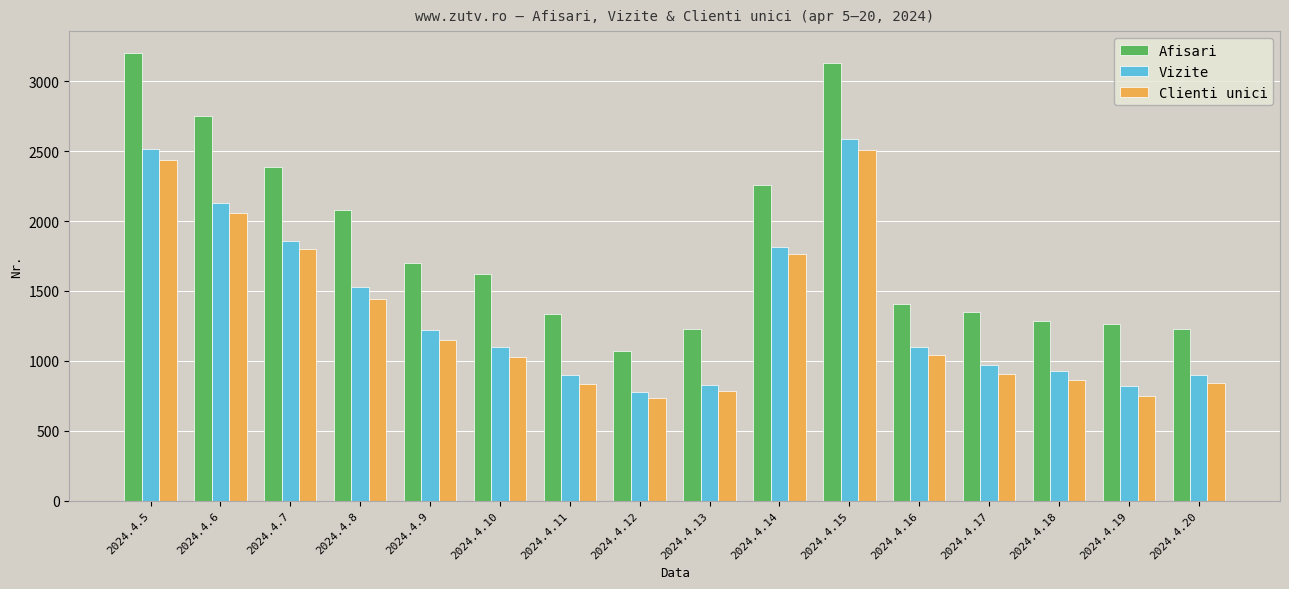

Read the Afisari value at 2024.4.11.

1332